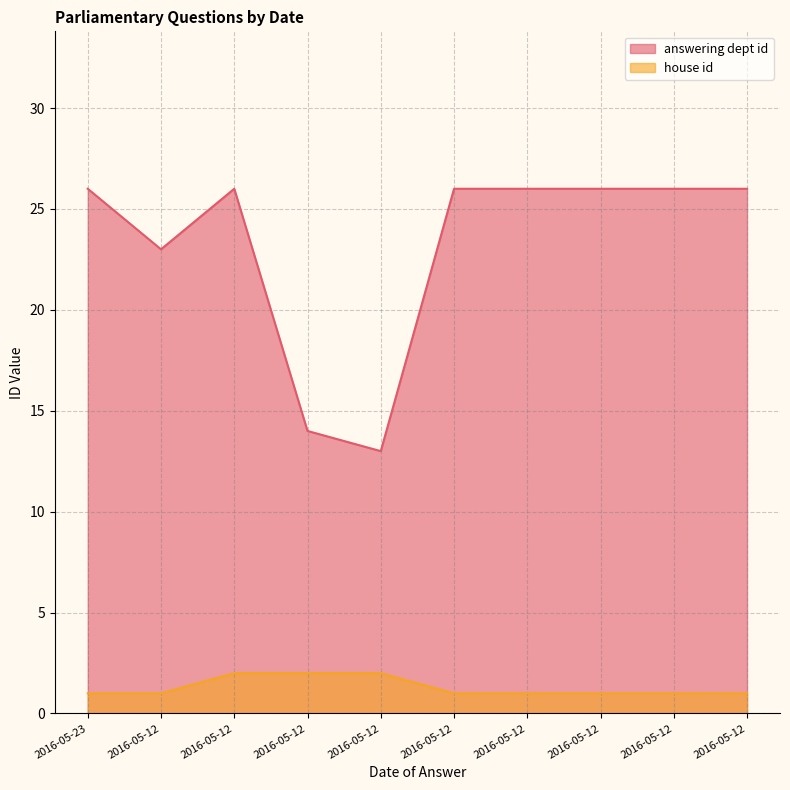

Which series has the widest spread of values?

answering dept id